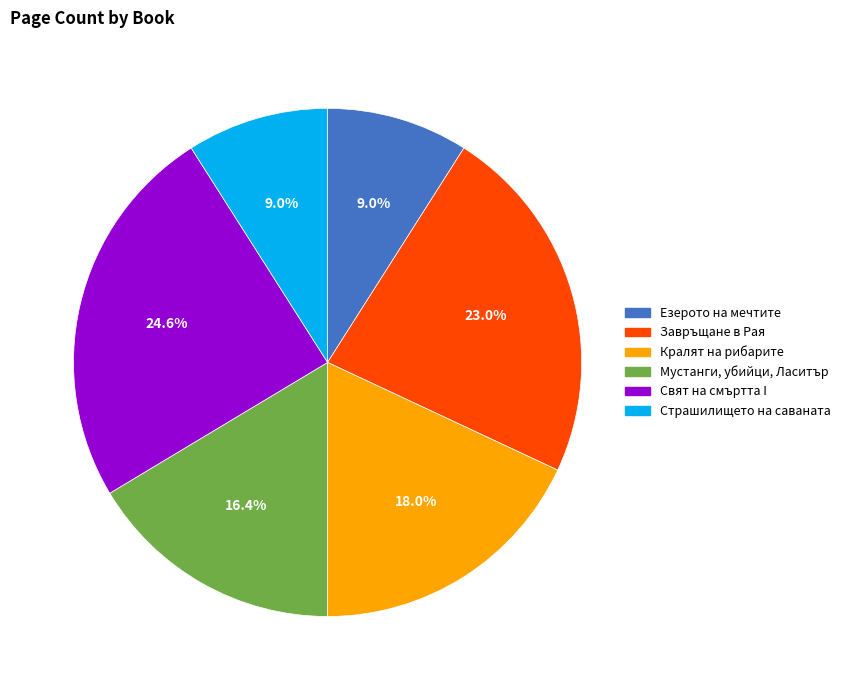

Which category has the biggest portion of the pie?

Свят на смъртта I